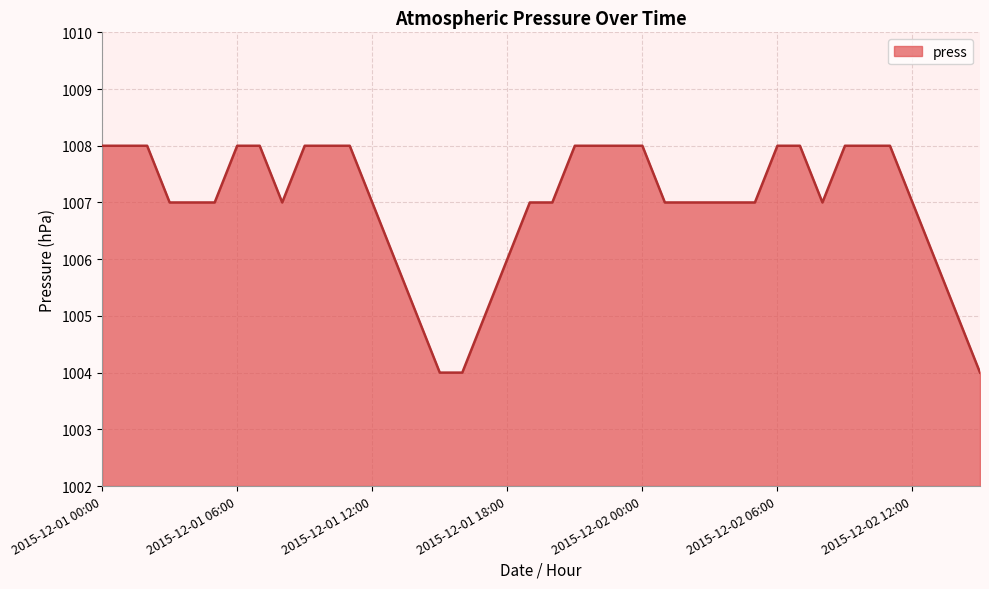

What is the average value?

1007